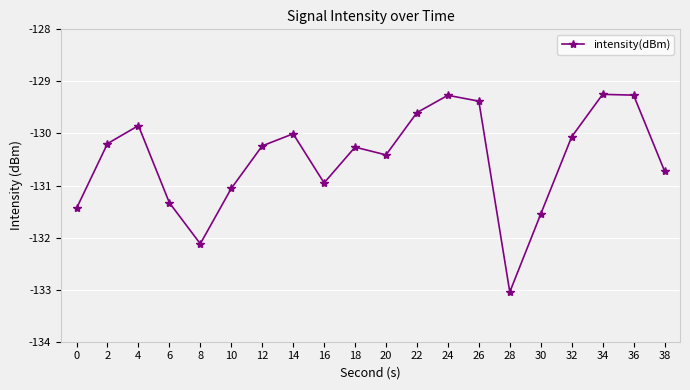

What is the greatest value displayed?

-129.2